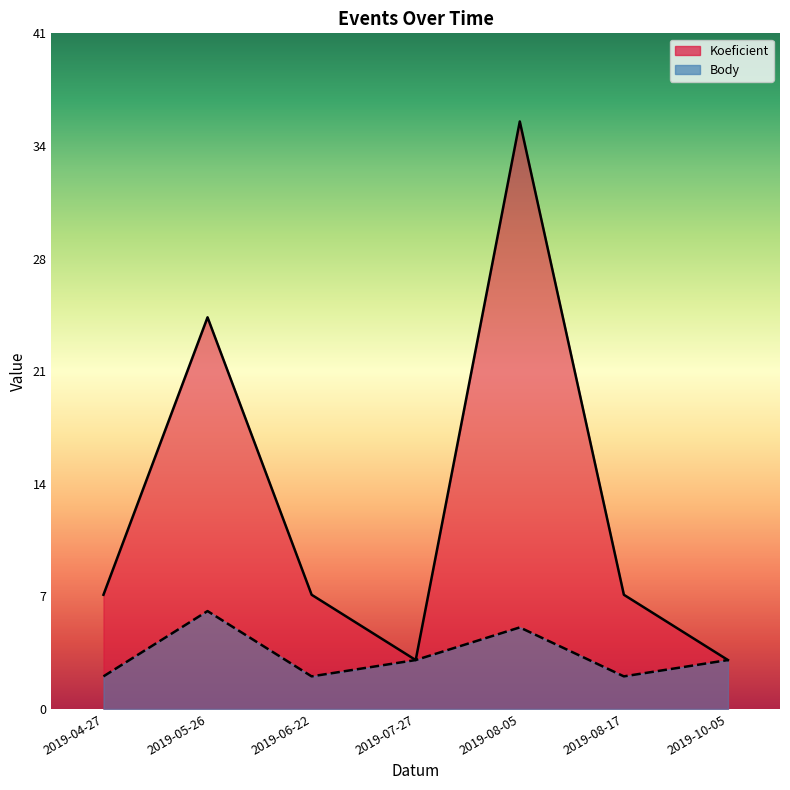

What is the average value of the Body series?

3